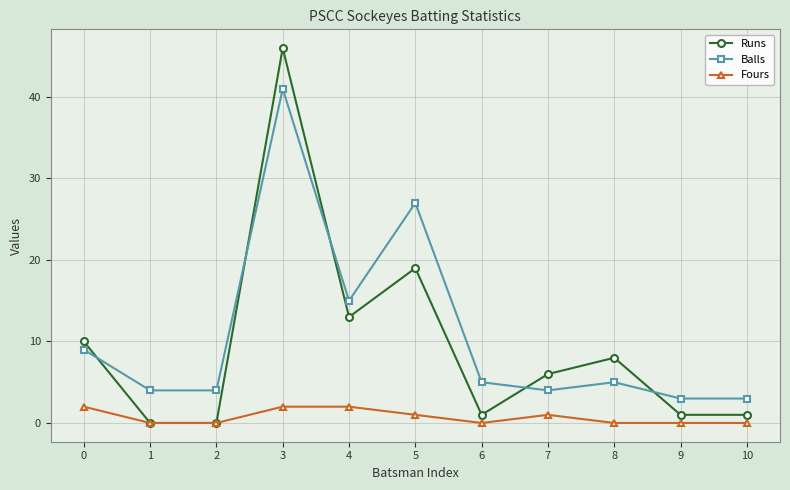

What is the greatest value displayed?

46